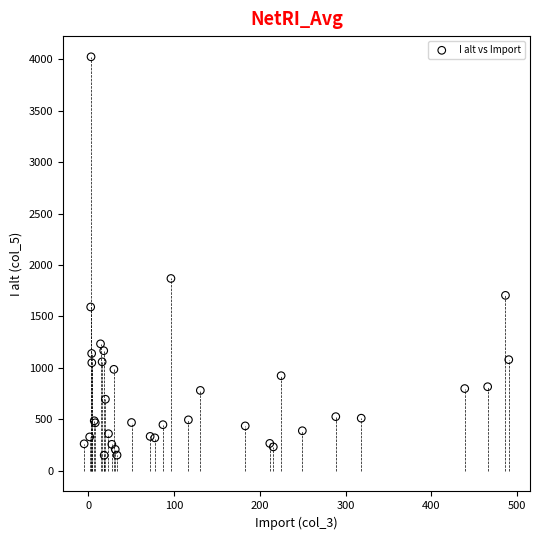

What Y value in the scatter plot is closest to 2087?

1869